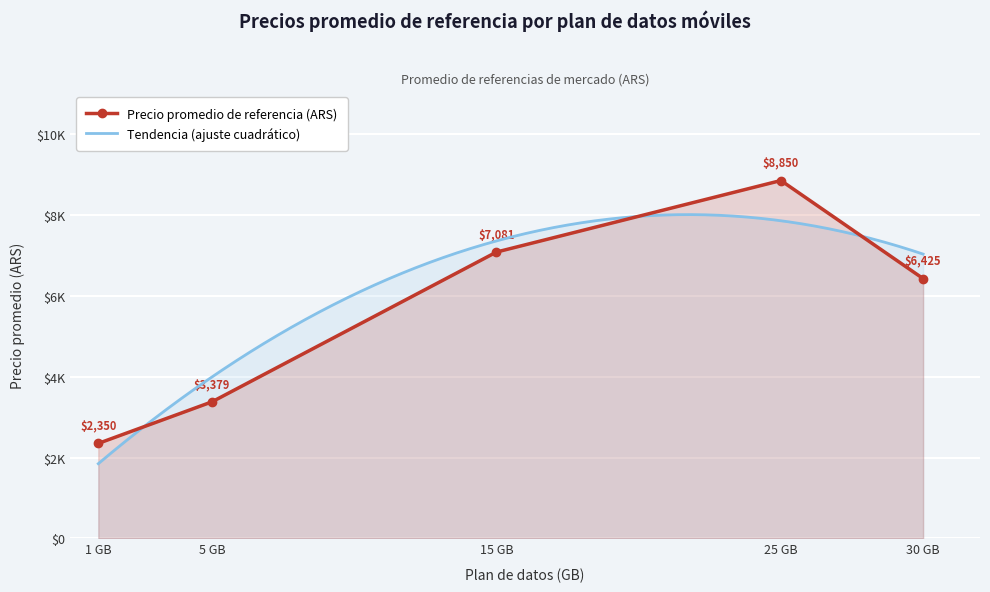

Is it true that the value at 30 GB is 6425.0?

True